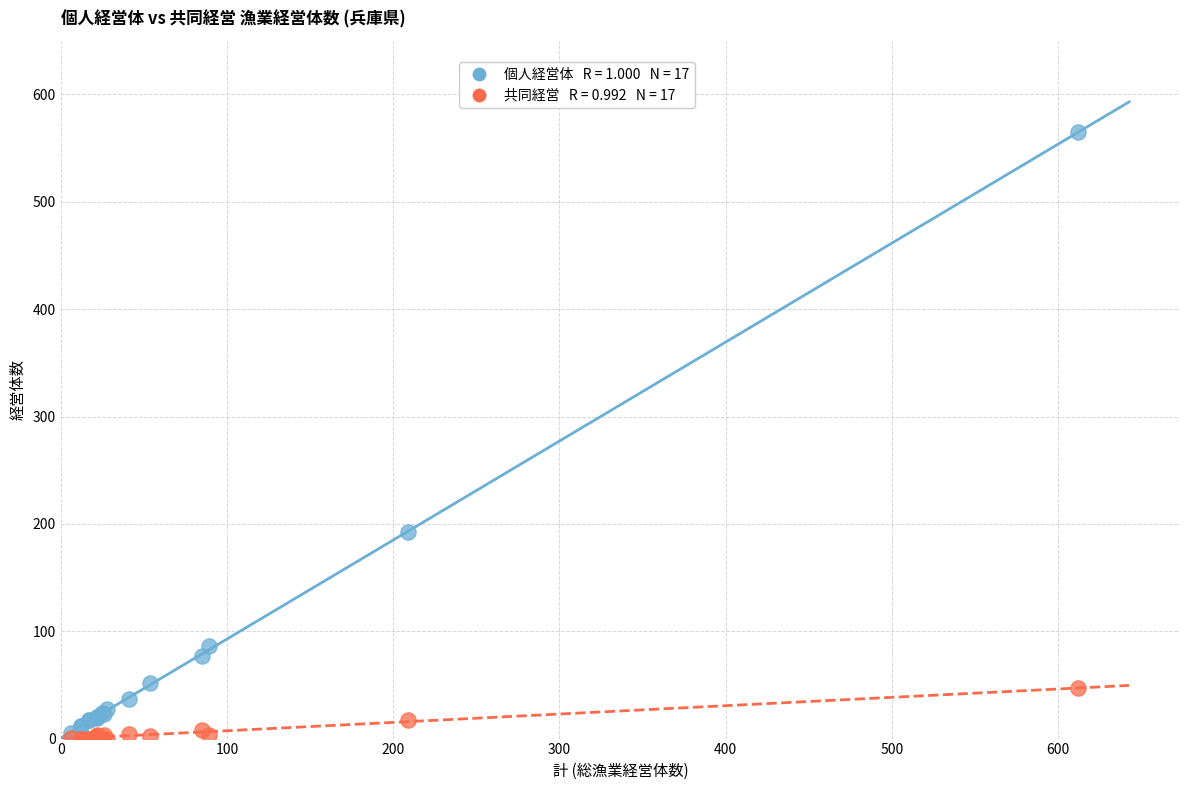

Across all series, what Y value is closest to 282?

192